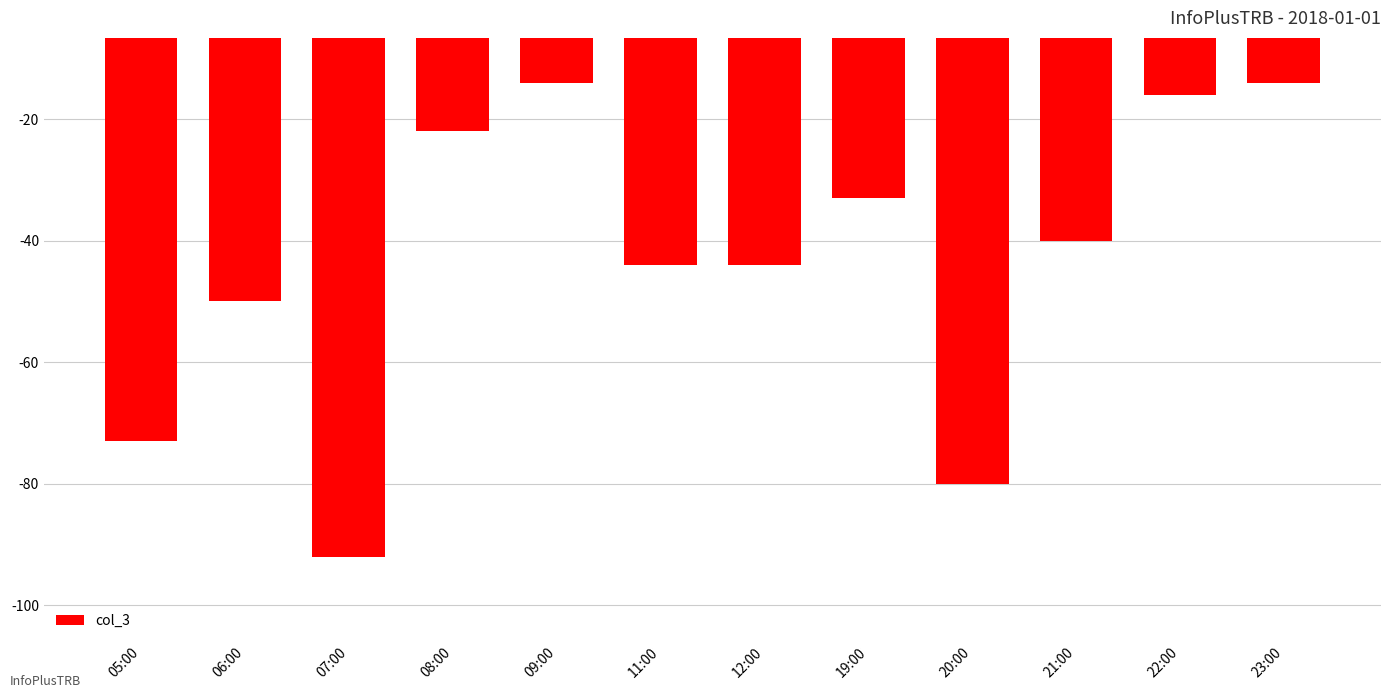

How many data points does each series have?

12